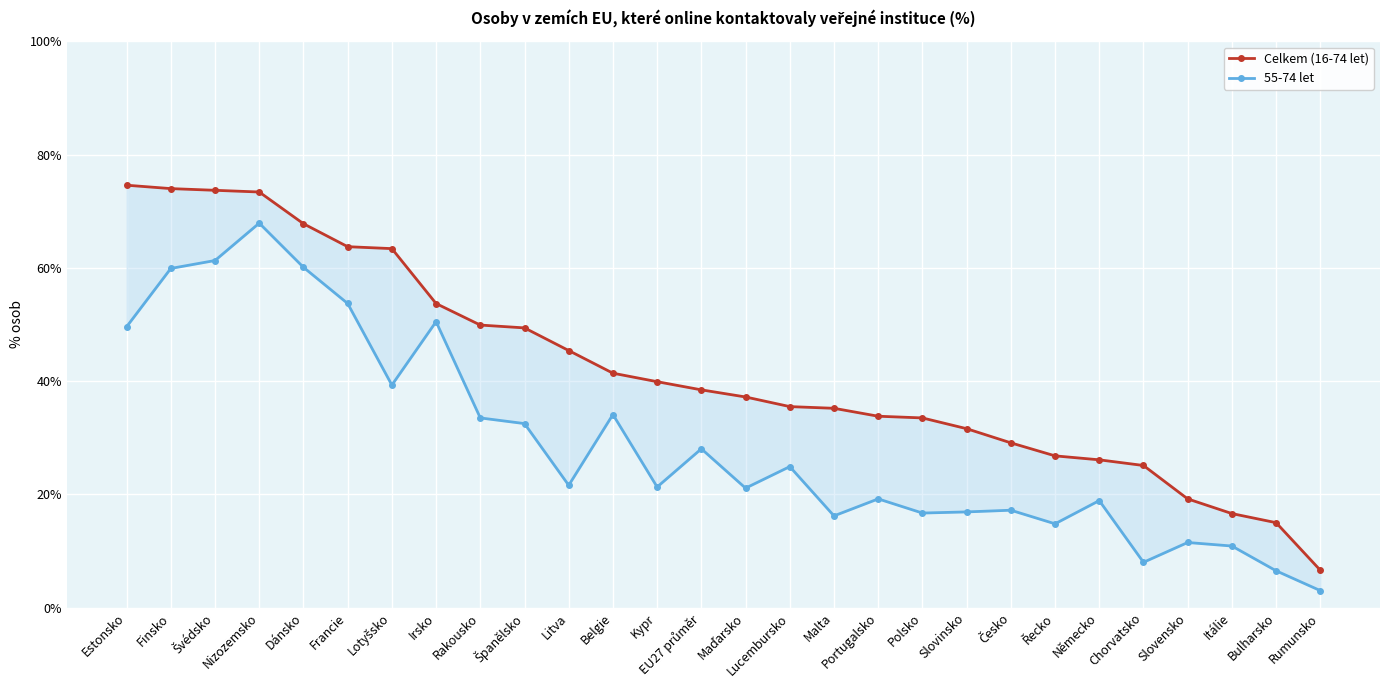

What are all the series names shown in the legend?

Celkem (16-74 let), 55-74 let